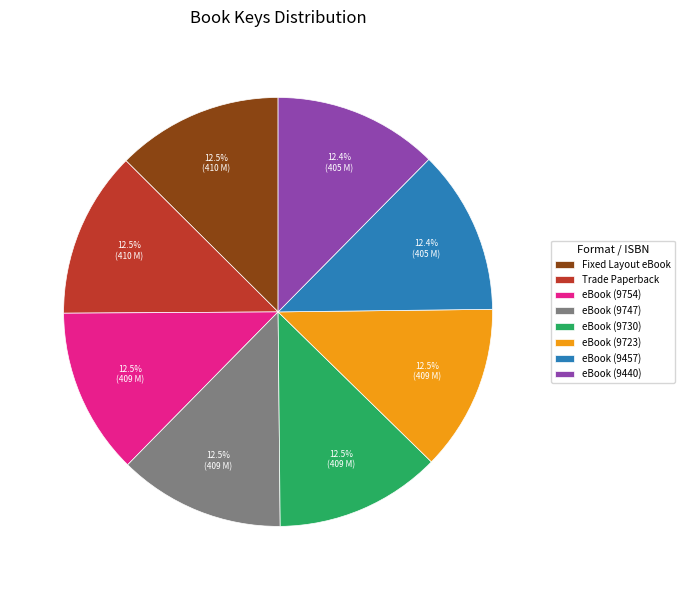

What is the ratio of the value at Trade Paperback to the value at eBook (9457)?

1.0